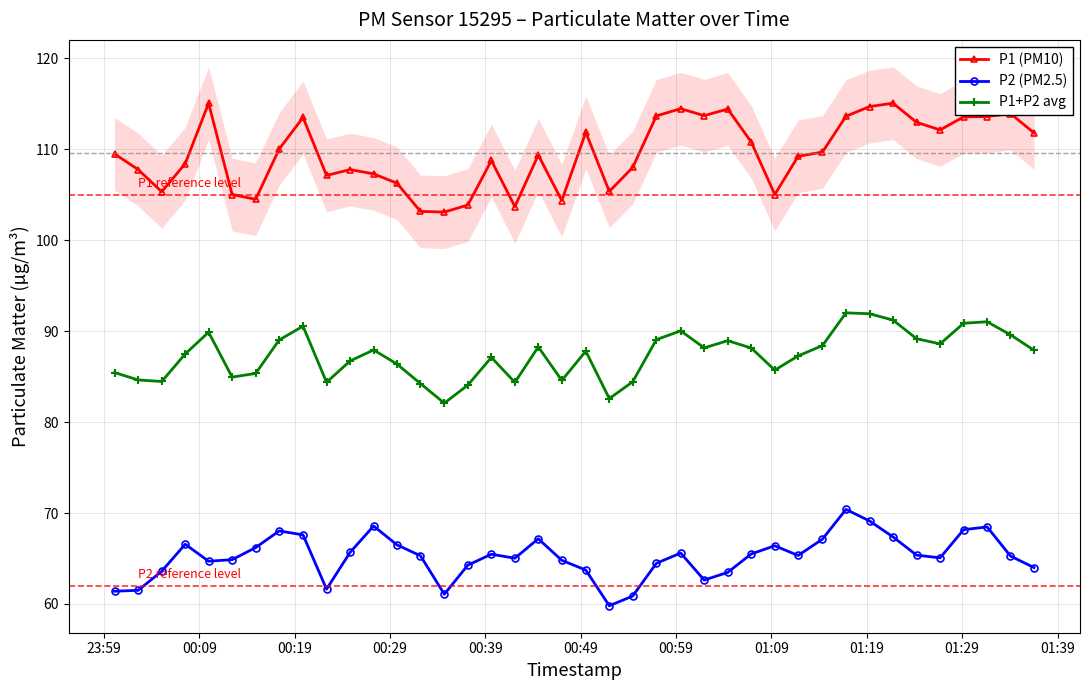

Rank the series by their average value, from highest to lowest.

P1 (PM10), P1+P2 avg, P2 (PM2.5)